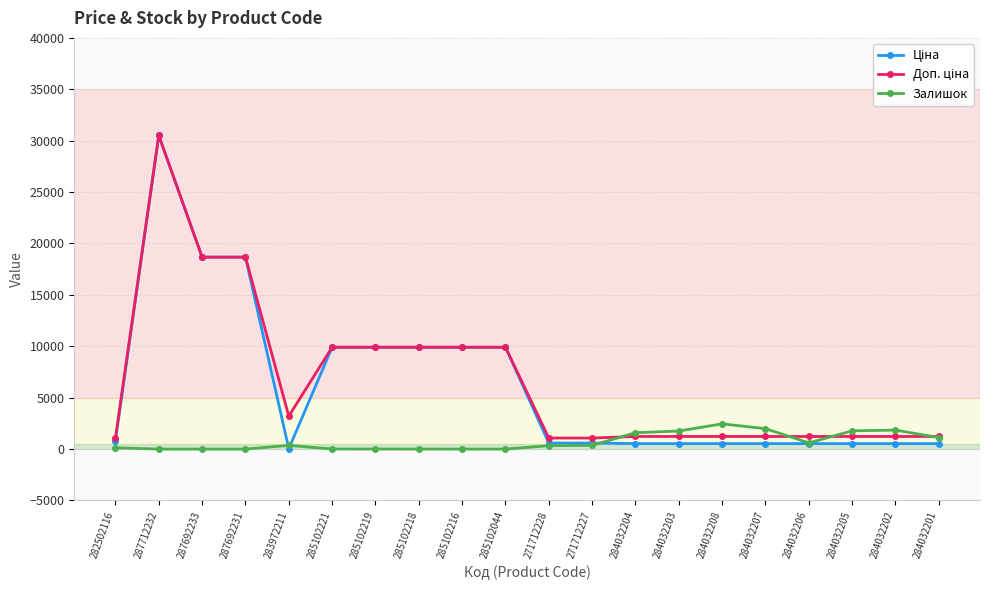

True or false: Залишок has a value of 0.0 at 285102216.

True